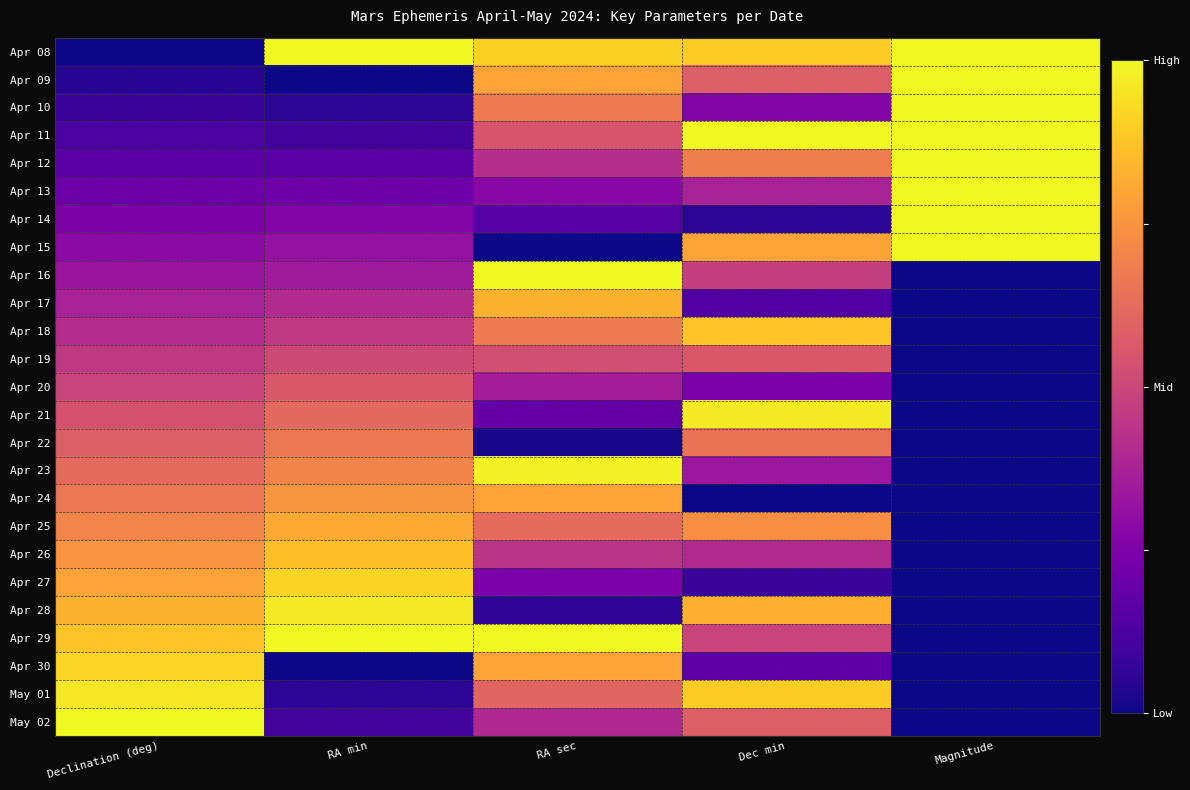

At which category is the sum across all series the highest?

RA sec